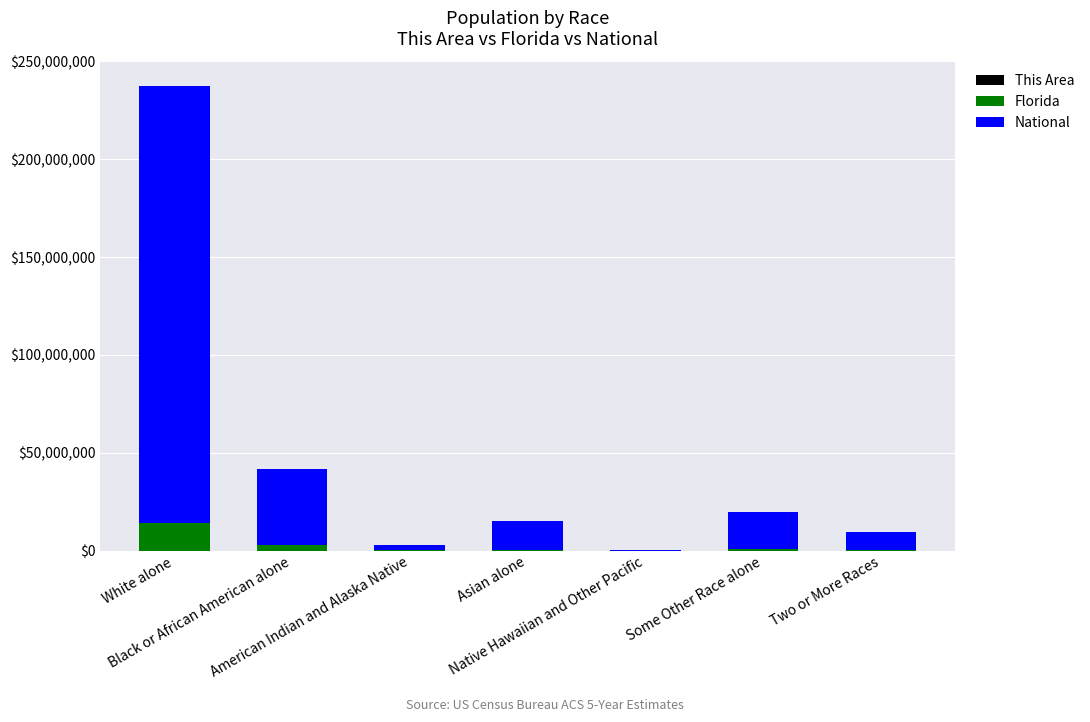

How many distinct data groups are displayed?

3